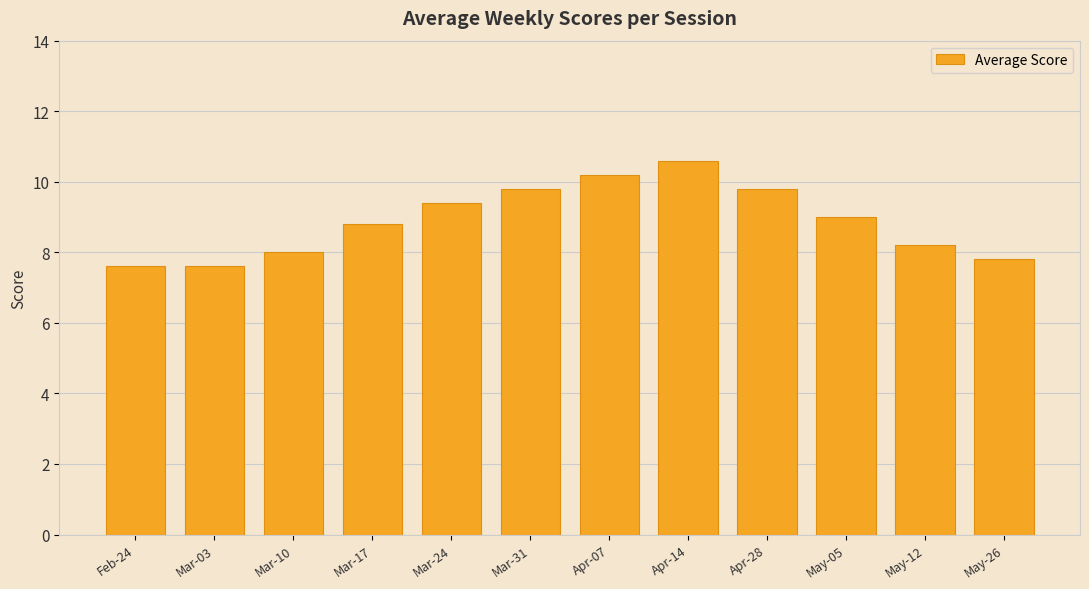

Read the value at Feb-24.

7.6